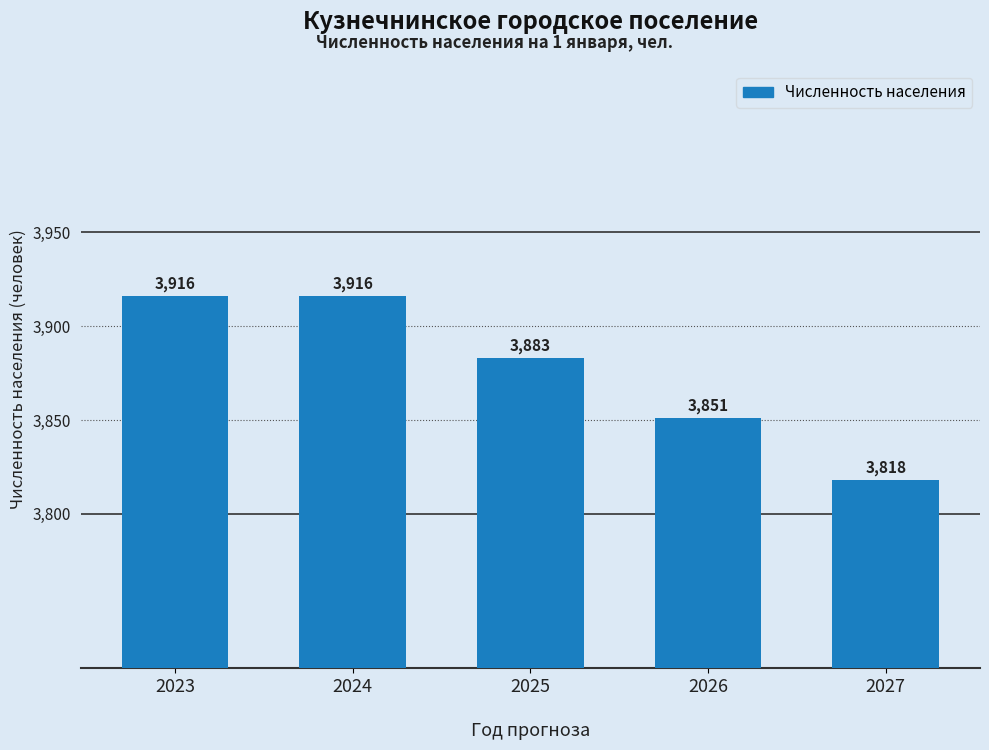

Reading left to right, what are all the values shown in this chart?

3916	3916	3883	3851	3818